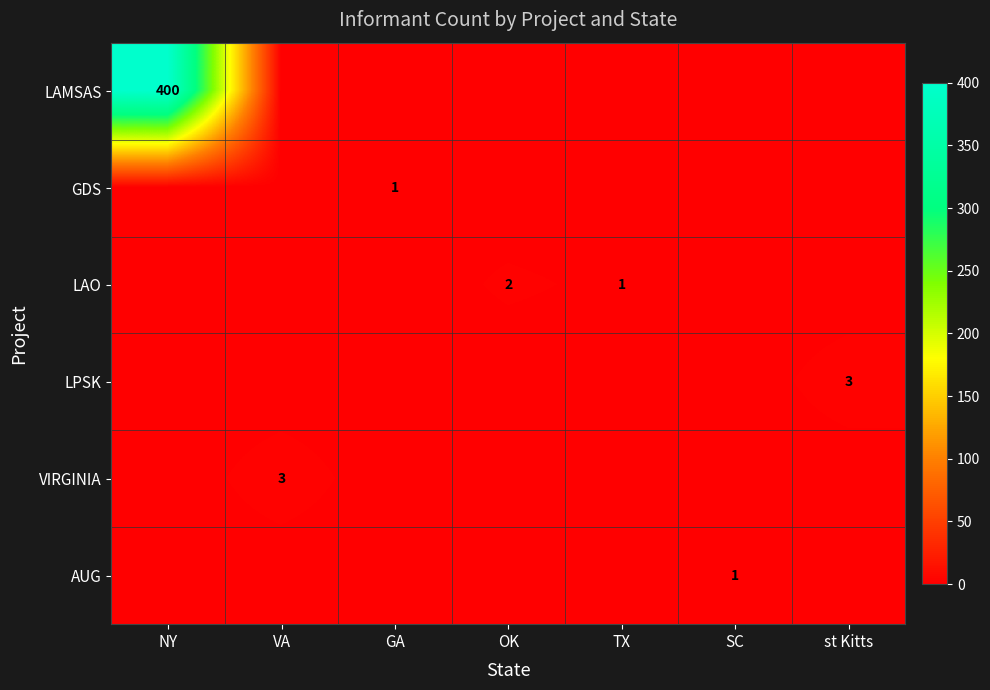

The VIRGINIA series shows 4 at VA. True or false?

False